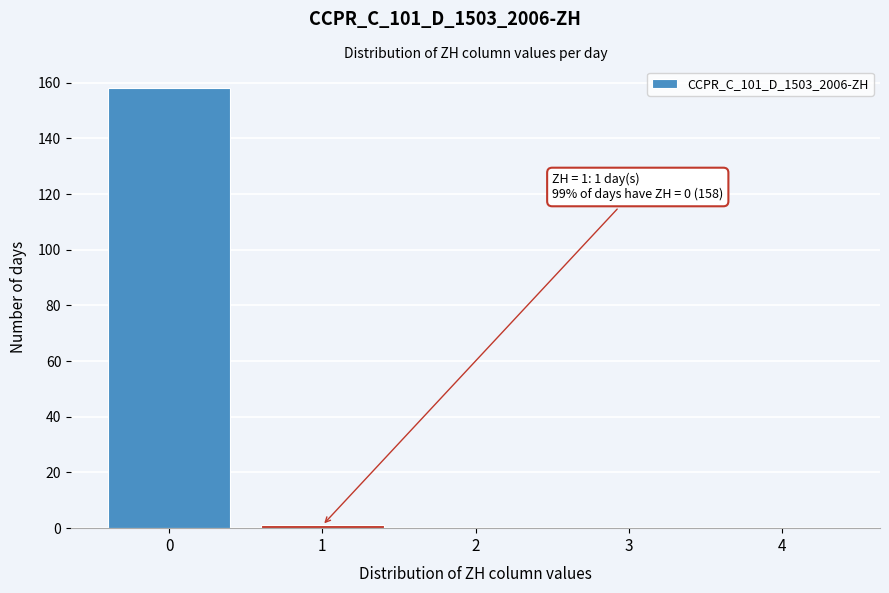

Reading left to right, transcribe all the data shown in this chart.

0=158	1=1	2=0	3=0	4=0